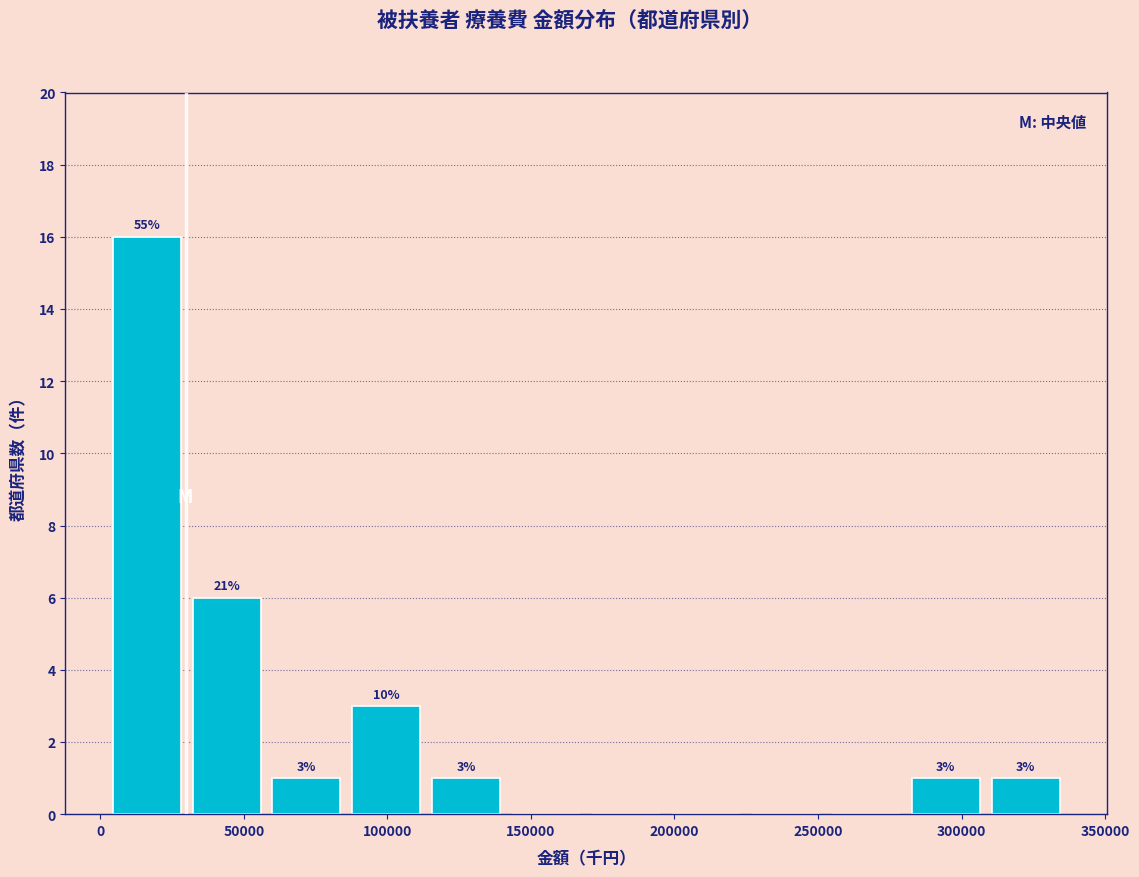

Over which range of the x-axis is the bar tallest?

0 to 30000